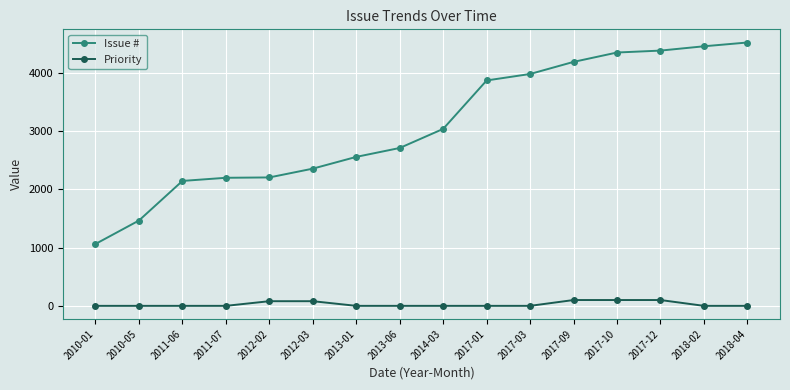

What is the approximate value of Issue # at 2010-05?

1466